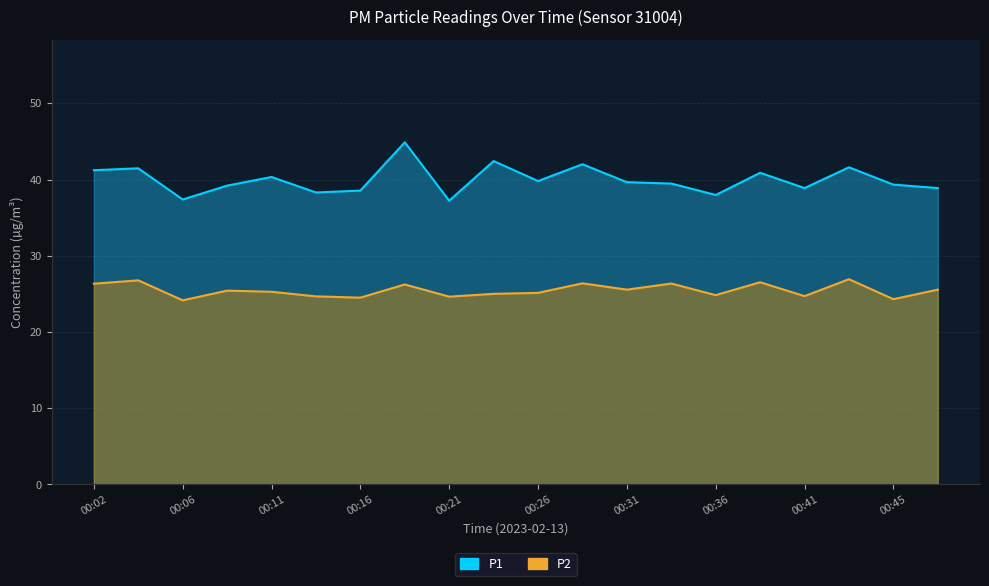

True or false: P2 and P1 intersect in this chart.

False